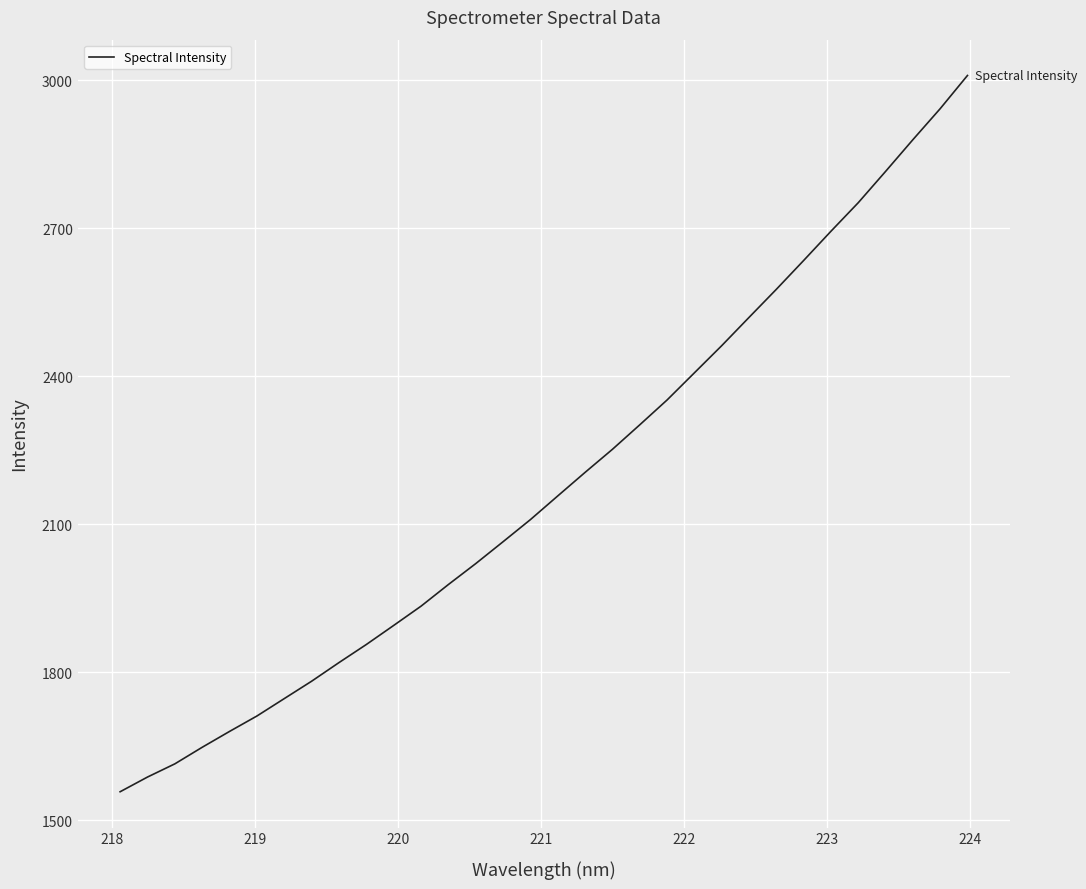

What is the smallest value displayed?

1557.9